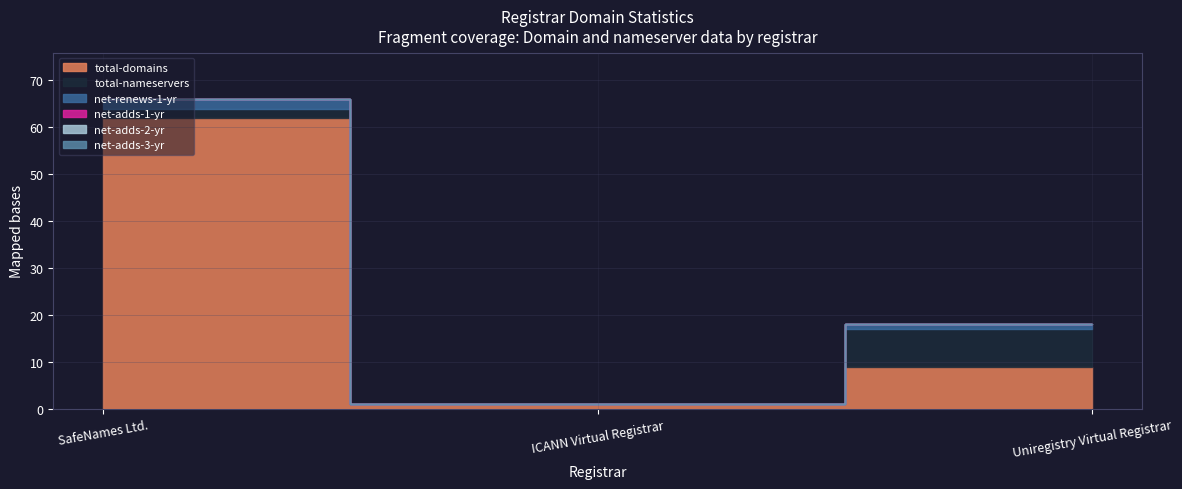

What position from the left is ICANN Virtual Registrar?

2